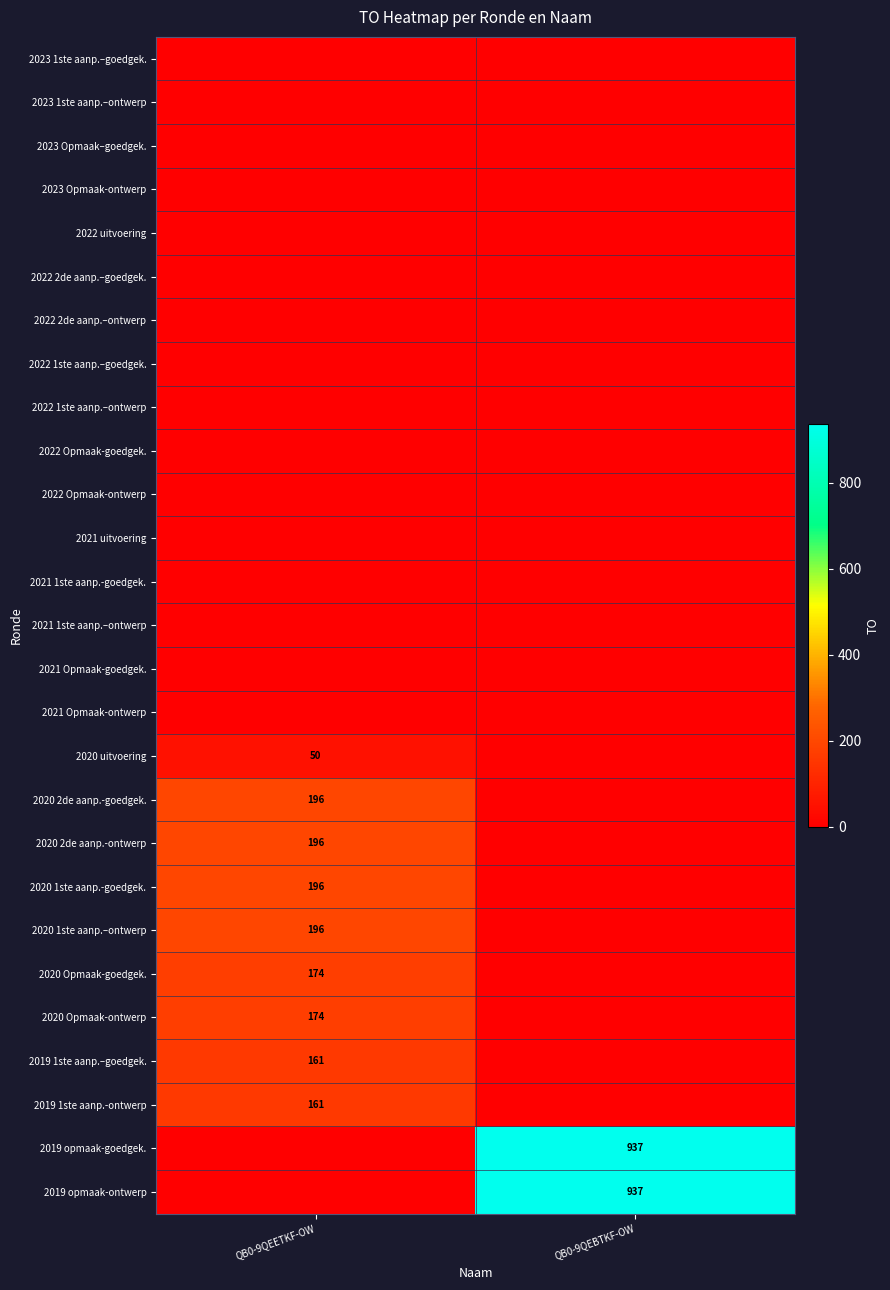

What is the difference between the highest and lowest values at QB0-9QEBTKF-OW?

937